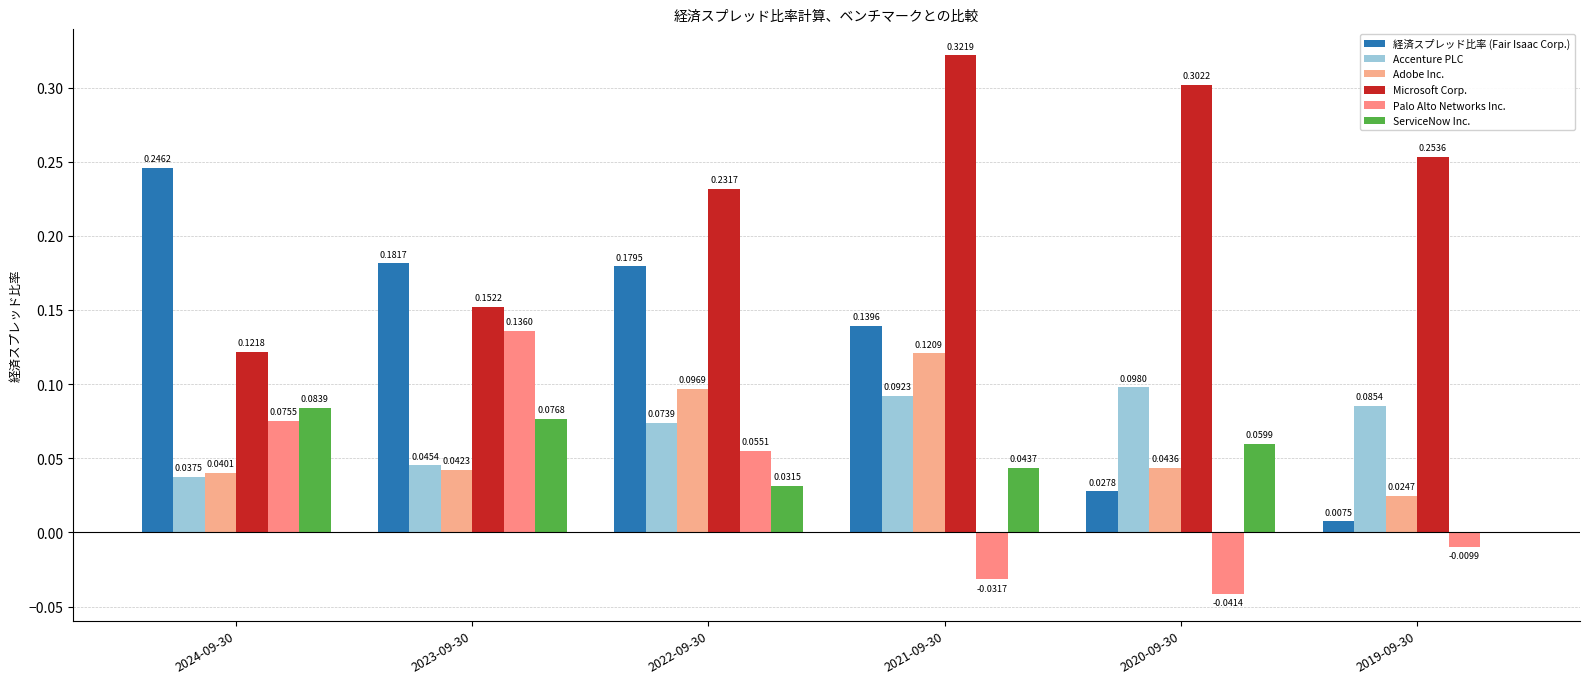

Which series has the largest range (max minus min)?

経済スプレッド比率 (Fair Isaac Corp.)